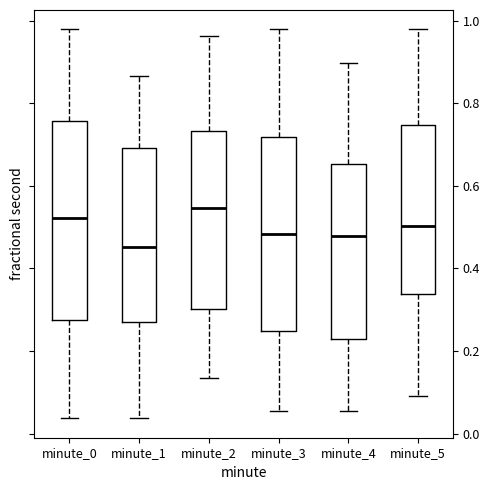

Reading left to right, read every box against the y-axis: the position of its median line, the range the box covers, and the ends of its whiskers. The values are not printed on the chart, so give them approximately, as read against the axis.

minute_0: median 0.52, box 0.28 to 0.76, whiskers 0.04 to 0.98
minute_1: median 0.46, box 0.26 to 0.70, whiskers 0.04 to 0.86
minute_2: median 0.54, box 0.30 to 0.74, whiskers 0.14 to 0.96
minute_3: median 0.48, box 0.24 to 0.72, whiskers 0.06 to 0.98
minute_4: median 0.48, box 0.22 to 0.66, whiskers 0.06 to 0.90
minute_5: median 0.50, box 0.34 to 0.74, whiskers 0.10 to 0.98